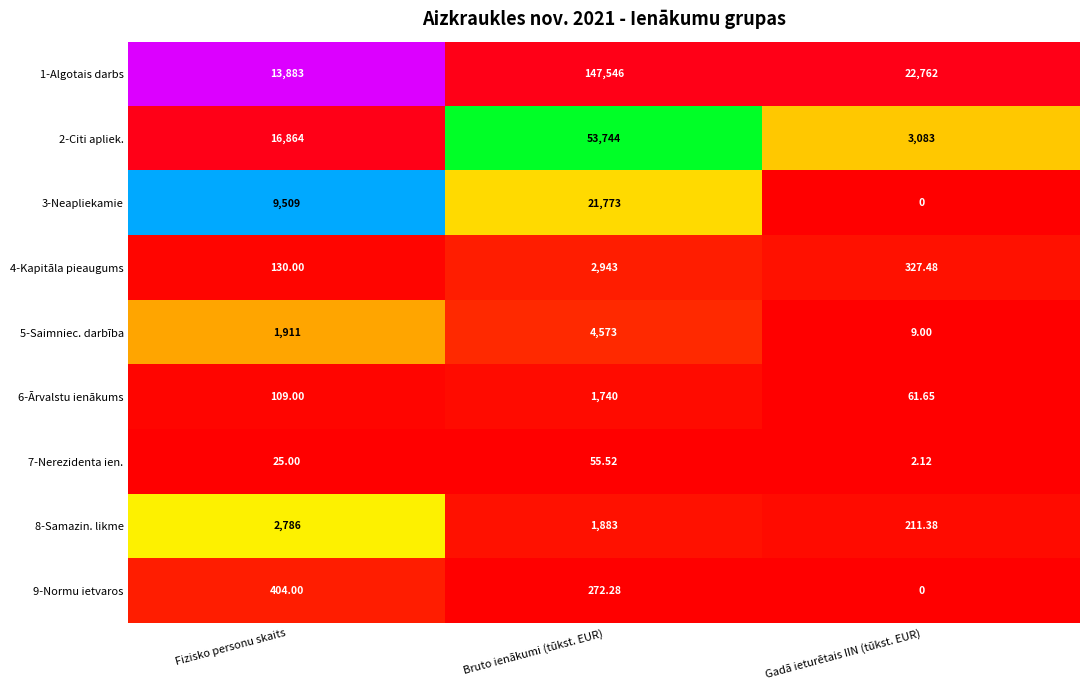

Between Bruto ienākumi (tūkst. EUR) and Gadā ieturētais IIN (tūkst. EUR), which series saw the biggest shift?

1-Algotais darbs